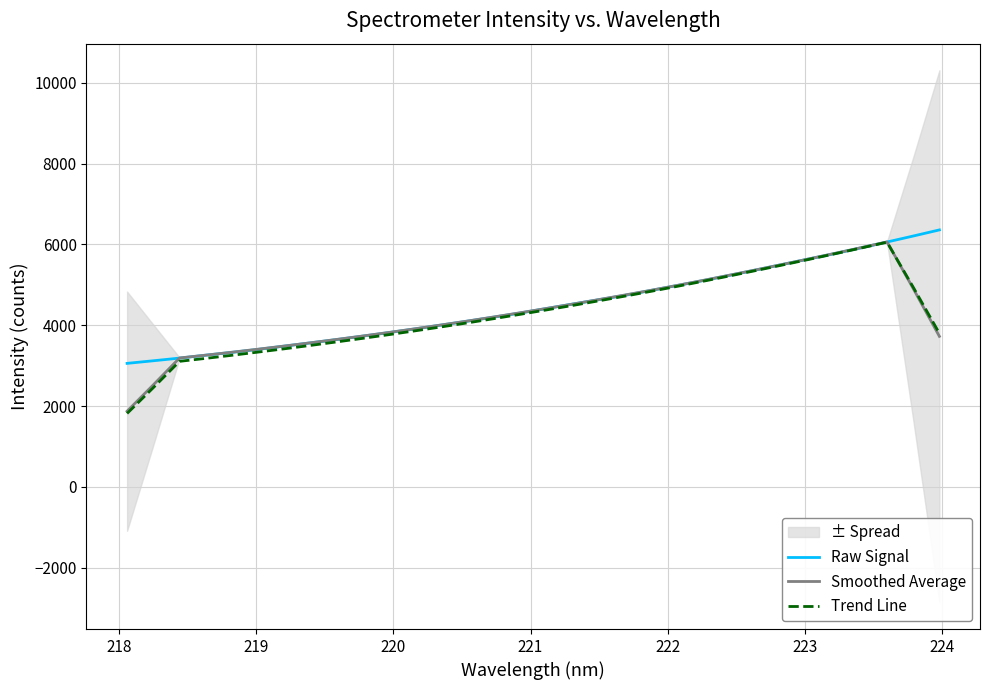

True or false: Raw Signal and Trend Line intersect in this chart.

False